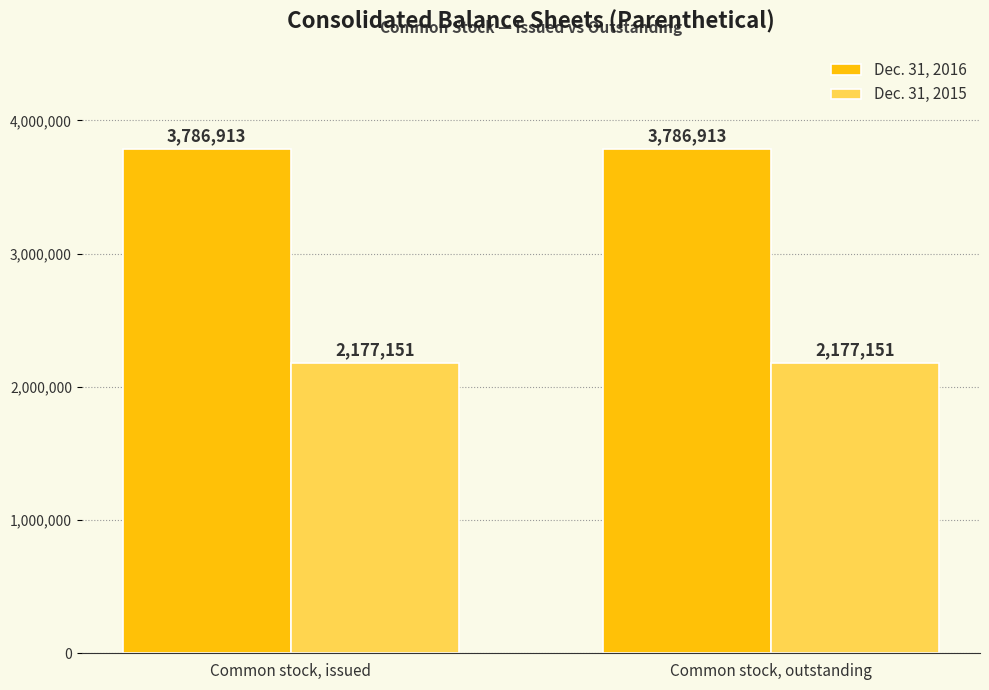

True or false: Dec. 31, 2015 has a value of 1104433 at Common stock, issued.

False